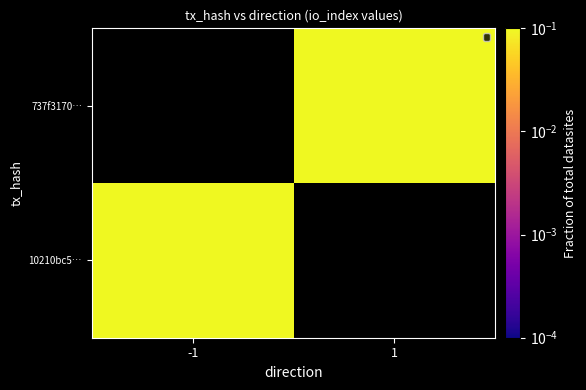

How many distinct data groups are displayed?

2